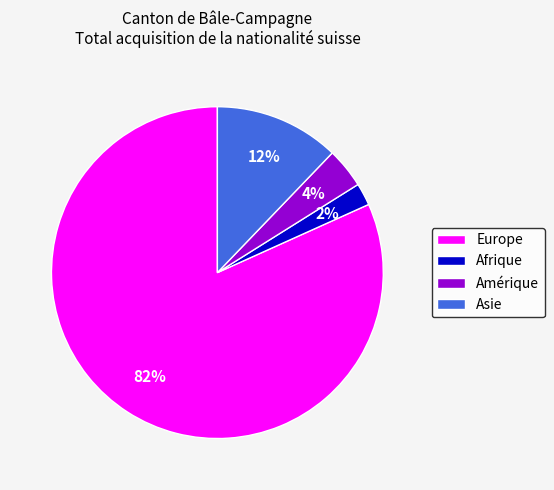

Rank the categories by value from highest to lowest.

Europe, Asie, Amérique, Afrique